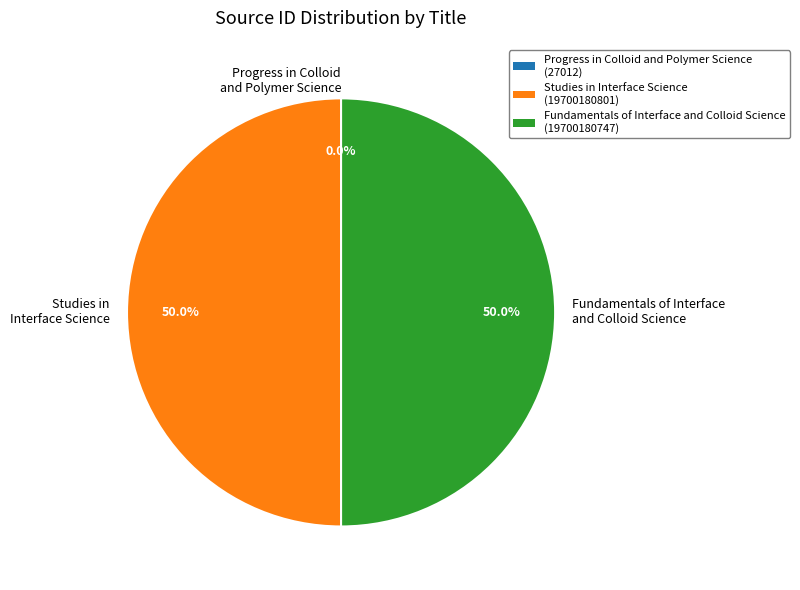

Is the sum of Studies in Interface Science and Fundamentals of Interface and Colloid Science greater than half?

Yes